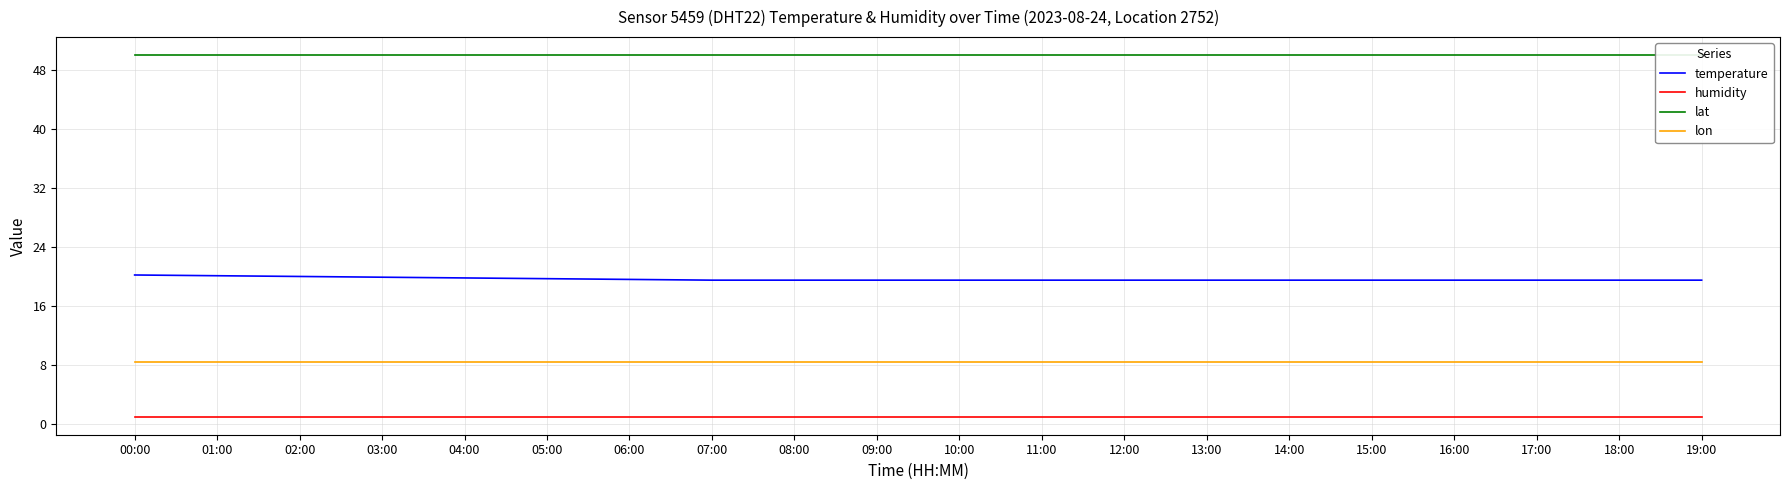

True or false: temperature has more than 1 points higher than both neighbors.

False